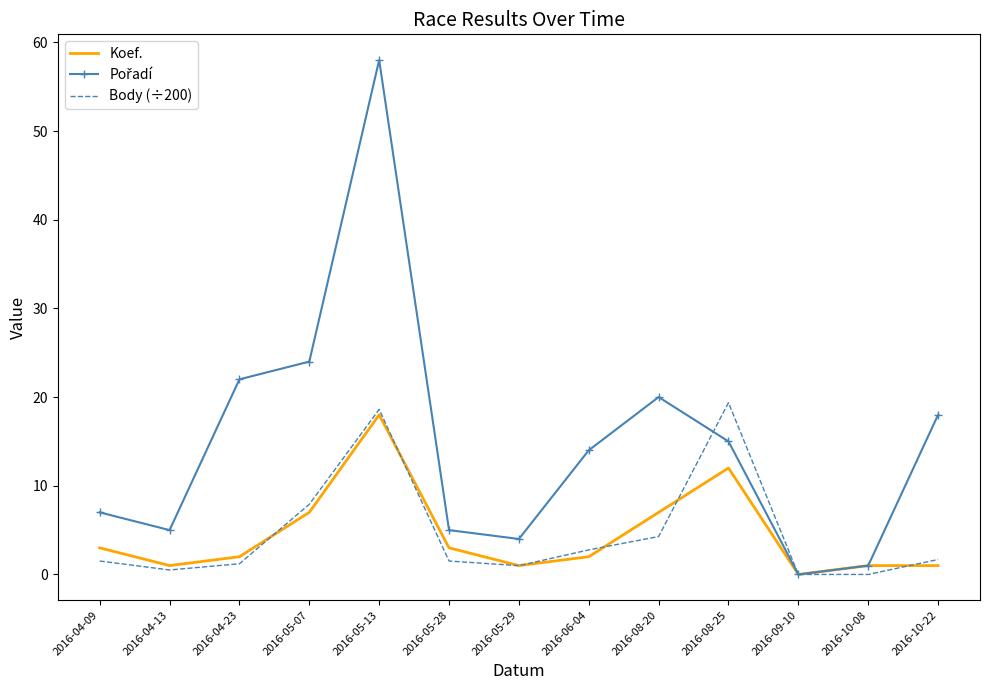

What is the maximum value shown in the chart?

58.0